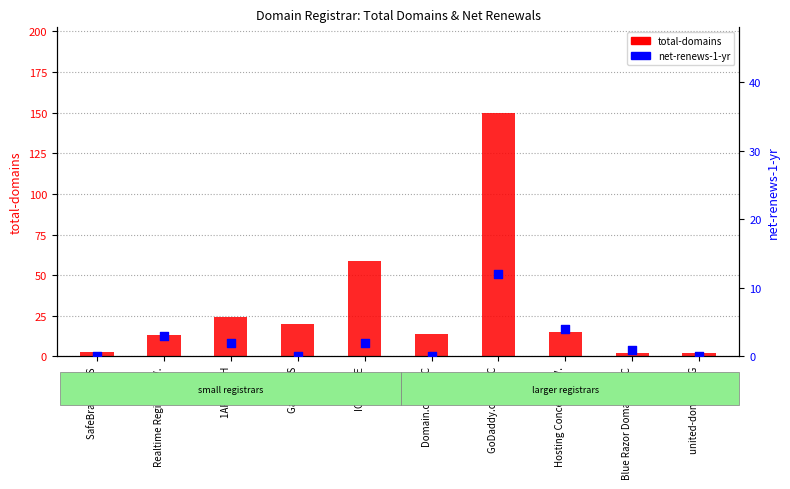

Is the value of total-domains at 1API GmbH greater than the value of net-renews-1-yr at Gandi SAS?

Yes